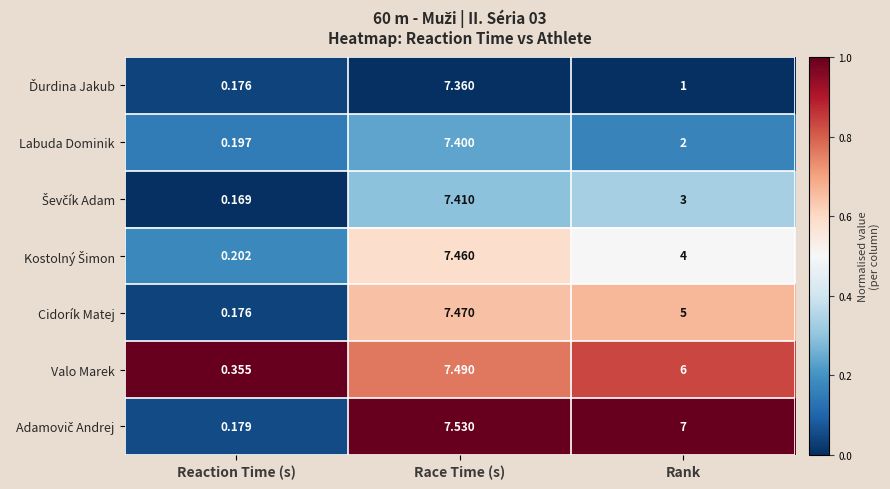

Where does the Cidorík Matej series first go above 5?

Race Time (s)